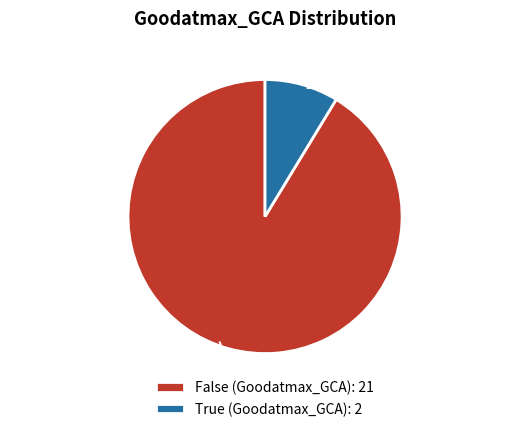

Does True (Goodatmax_GCA): 2 represent more than half of the total?

No